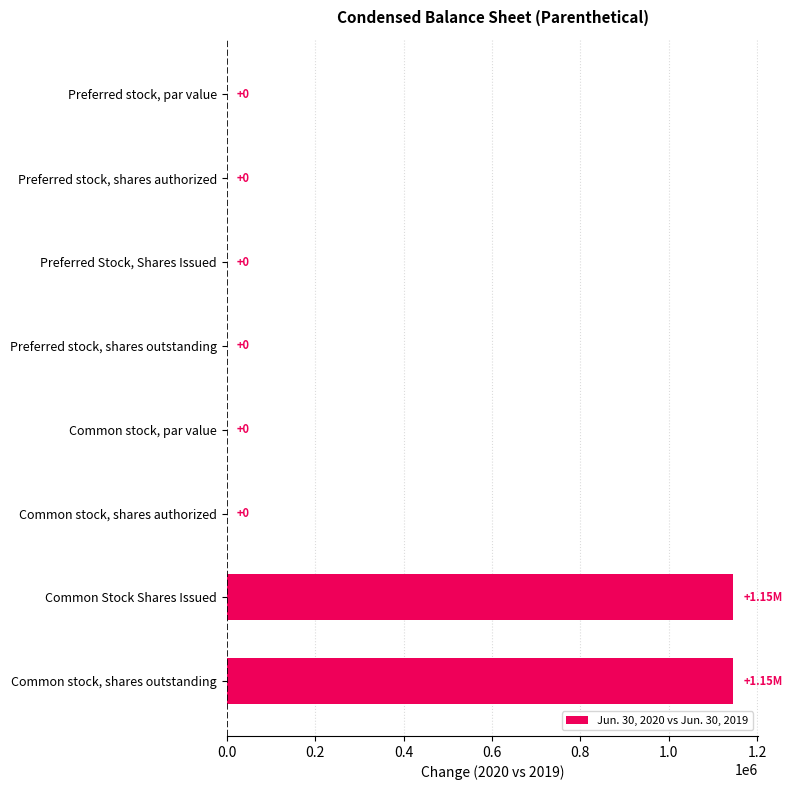

How many values are above zero?

2